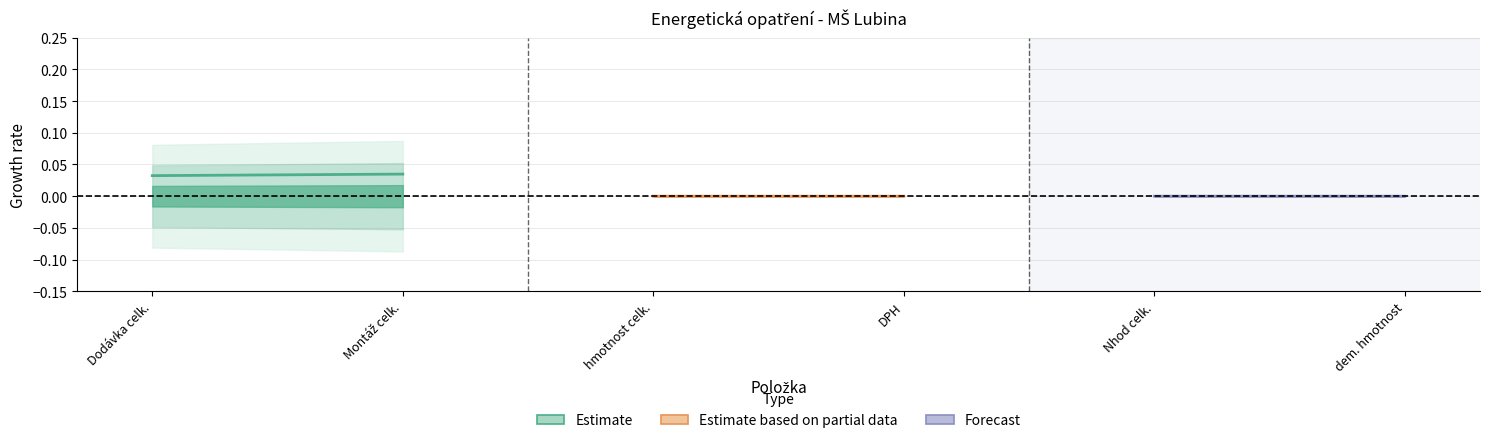

Rank the series by their maximum value, from highest to lowest.

Estimate, Estimate based on partial data, Forecast